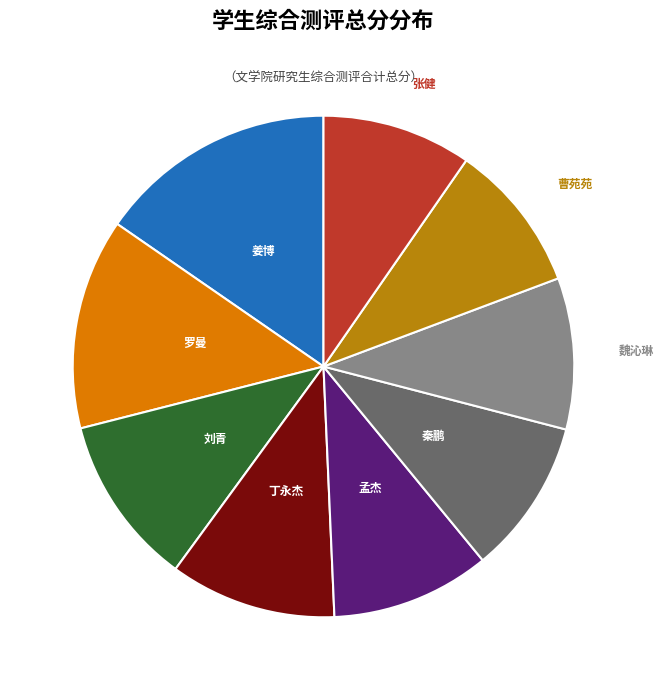

Is there any slice that represents more than half of the pie?

No